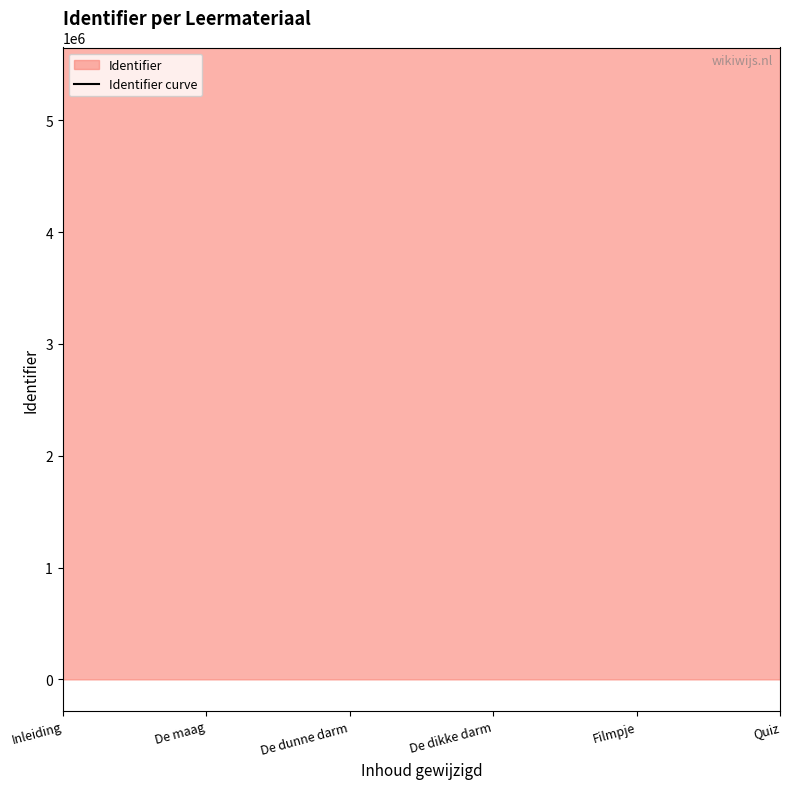

Which label corresponds to the largest value in the chart?

Inleiding